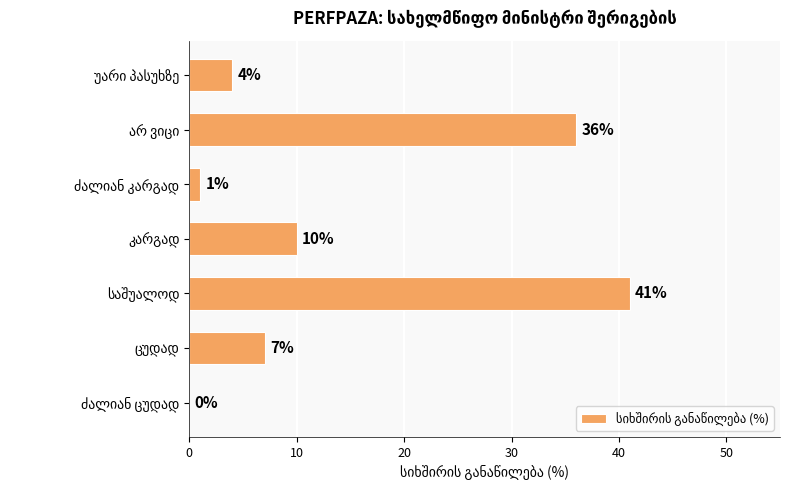

Are the bars grouped side by side (vs. stacked)?

No